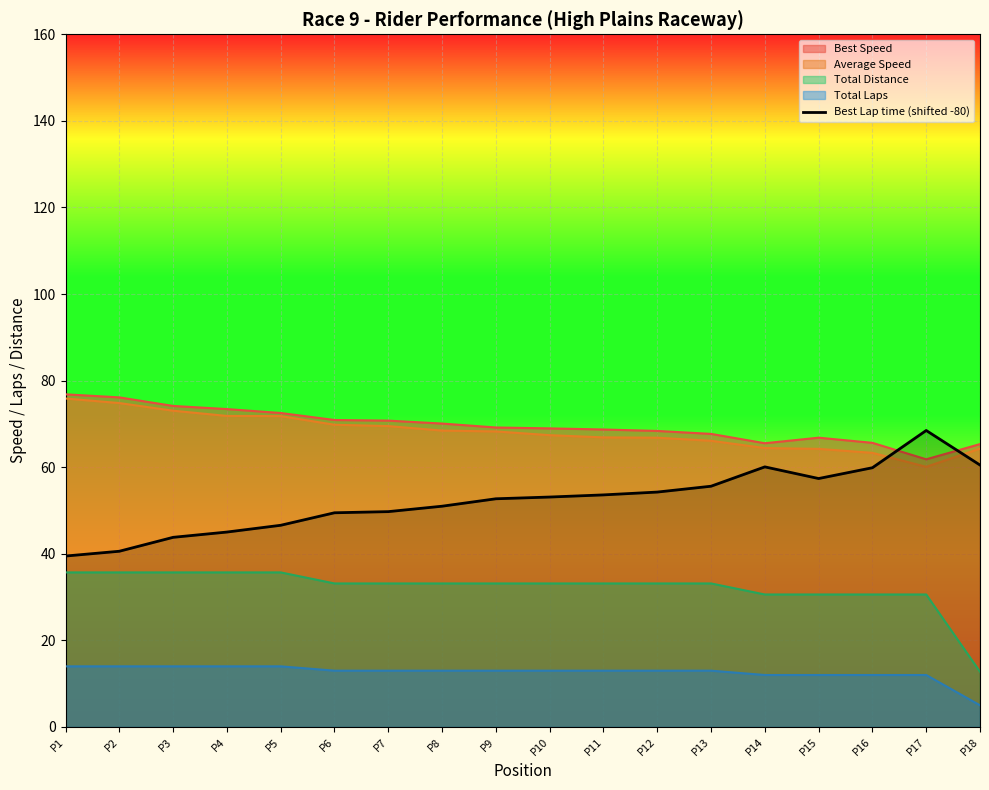

Where is the first local maximum?

P14